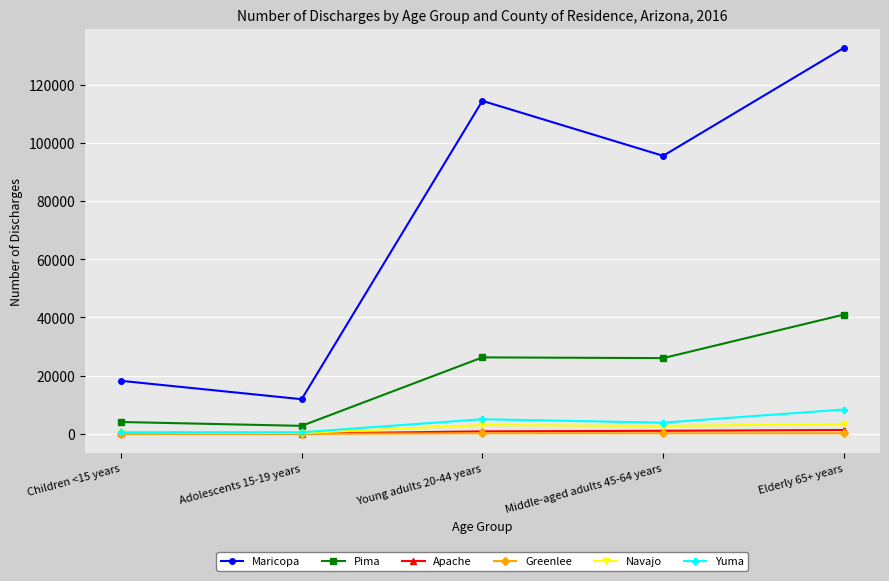

How many lines are shown in the chart?

6